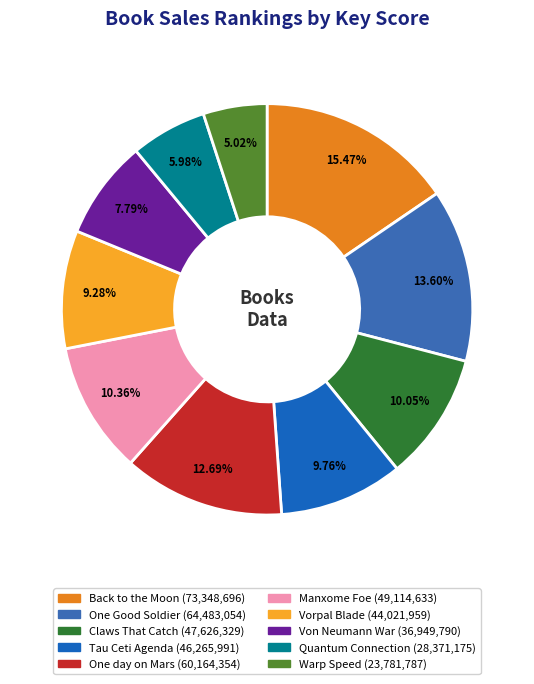

Is it true that Von Neumann War is 19% of the pie?

False